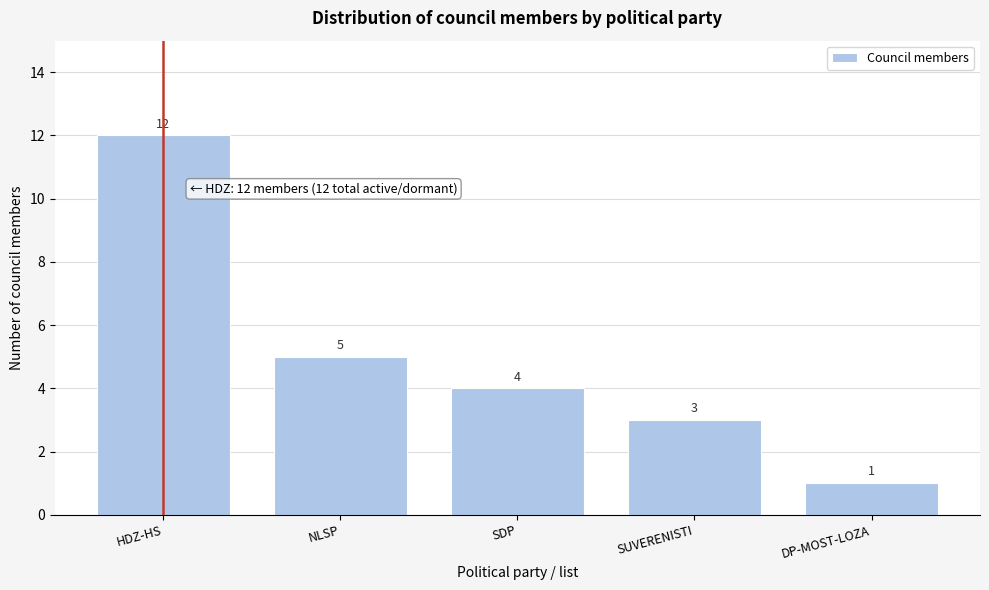

Reading right to left, list all the values displayed in this chart.

DP-MOST-LOZA=1	SUVERENISTI=3	SDP=4	NLSP=5	HDZ-HS=12